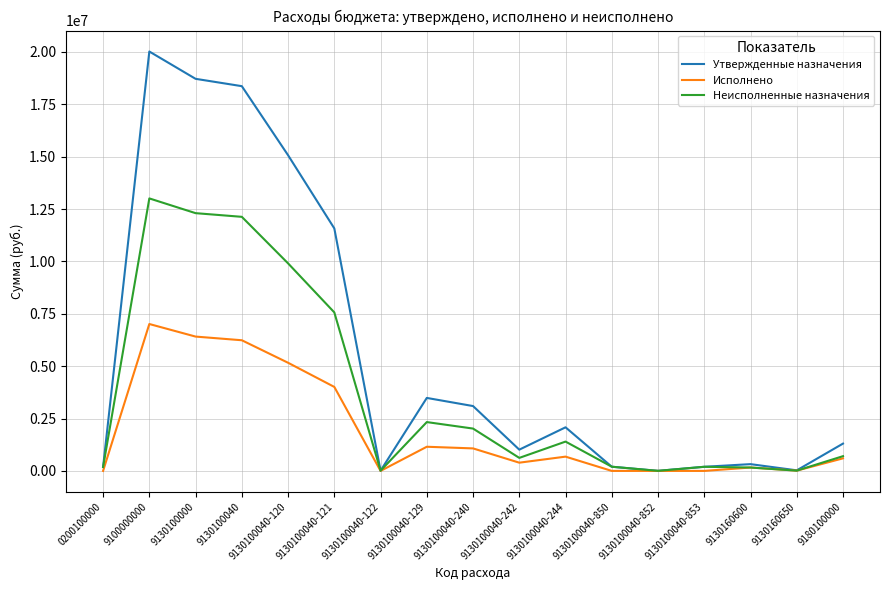

Where does the Исполнено series first go above 599821?

9100000000